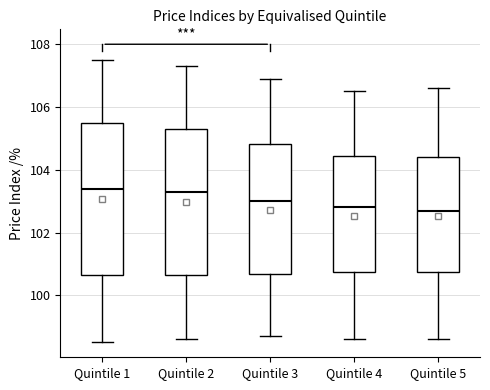

Reading left to right, read every box against the y-axis: the position of its median line, the range the box covers, and the ends of its whiskers. The values are not printed on the chart, so give them approximately, as read against the axis.

Quintile 1: median 103.4, box 100.6 to 105.6, whiskers 98.6 to 107.6
Quintile 2: median 103.4, box 100.6 to 105.4, whiskers 98.6 to 107.4
Quintile 3: median 103.0, box 100.6 to 104.8, whiskers 98.8 to 107.0
Quintile 4: median 102.8, box 100.8 to 104.4, whiskers 98.6 to 106.6
Quintile 5: median 102.8, box 100.8 to 104.4, whiskers 98.6 to 106.6